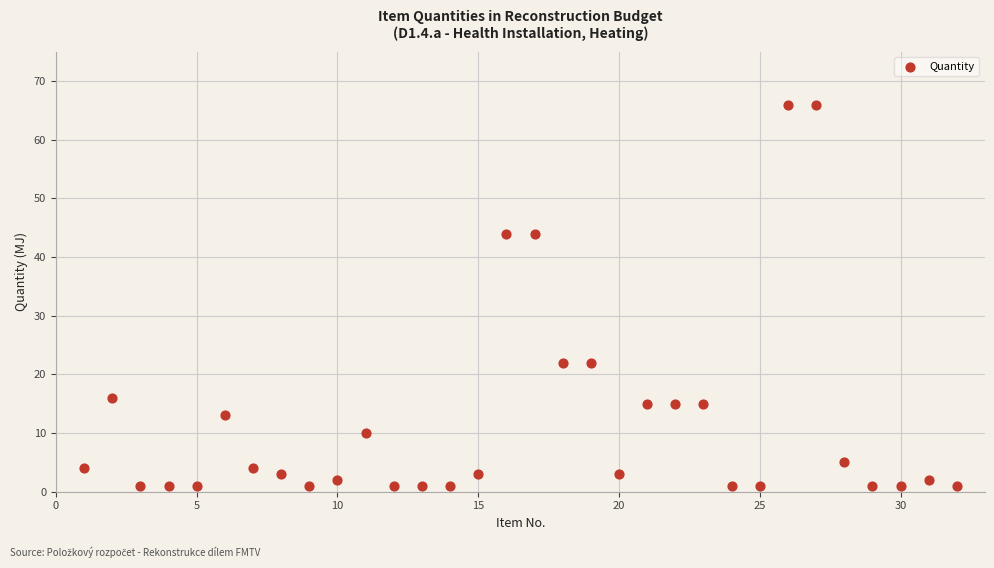

What is the range of X values (max minus min)?

31